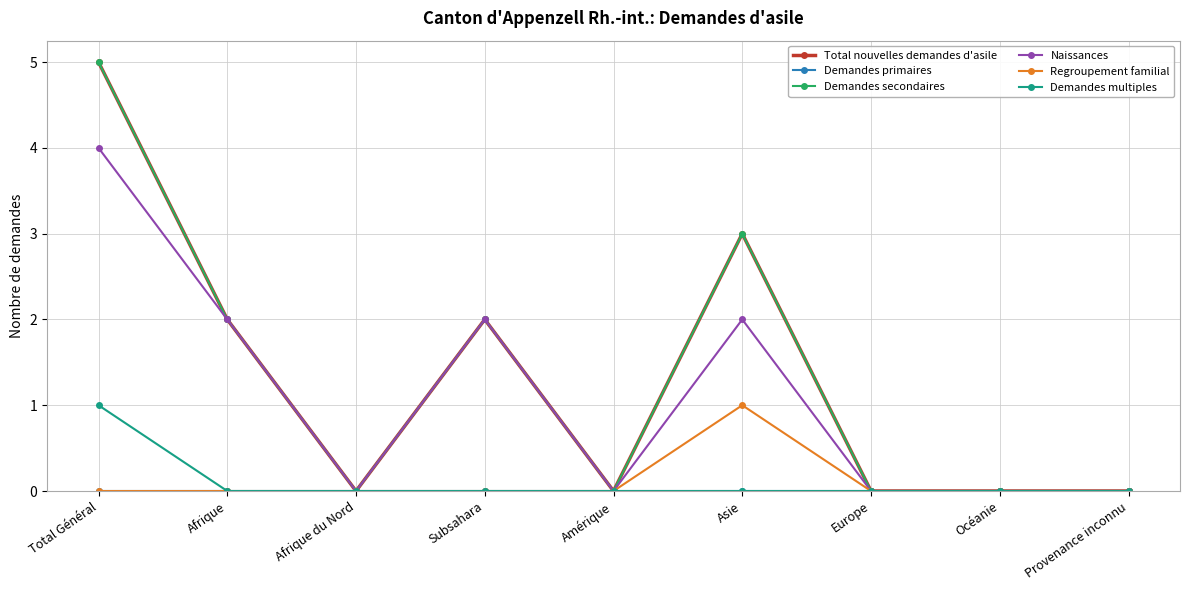

The Demandes secondaires series shows 2 at Subsahara. True or false?

True